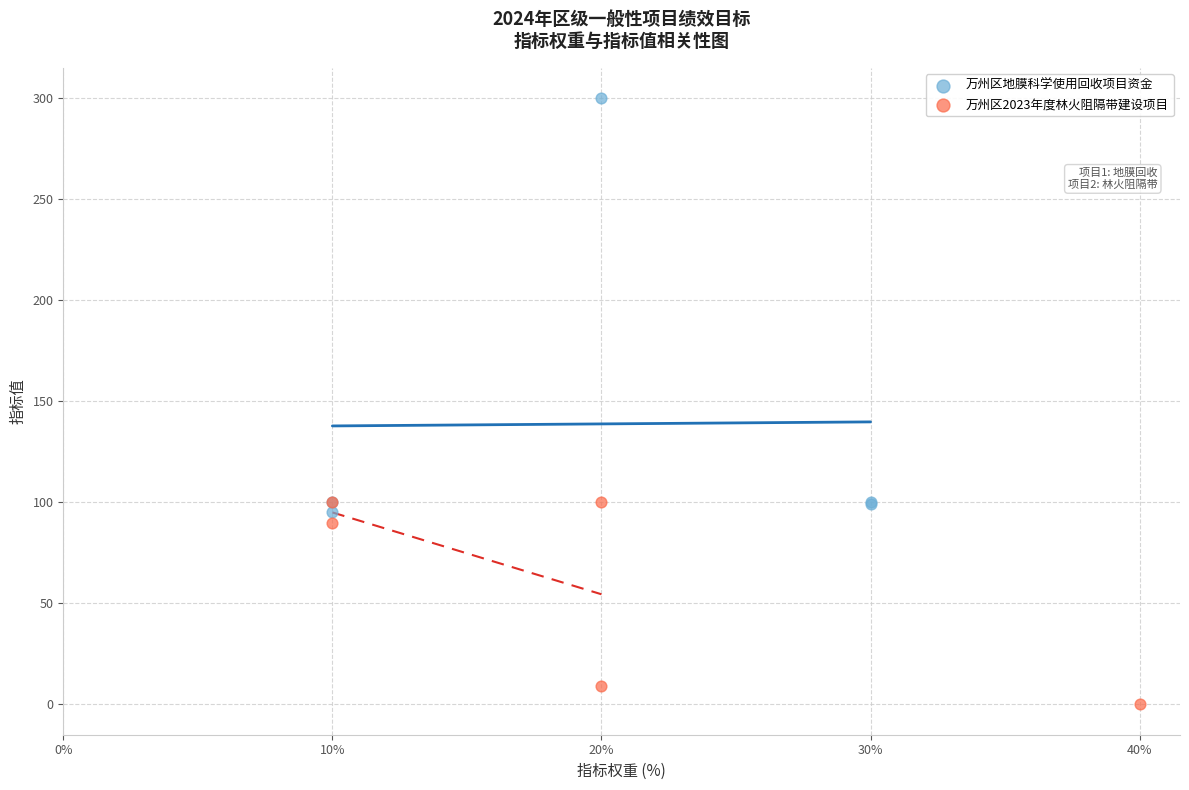

What are all the series names shown in the legend?

万州区地膜科学使用回收项目资金, 万州区2023年度林火阻隔带建设项目